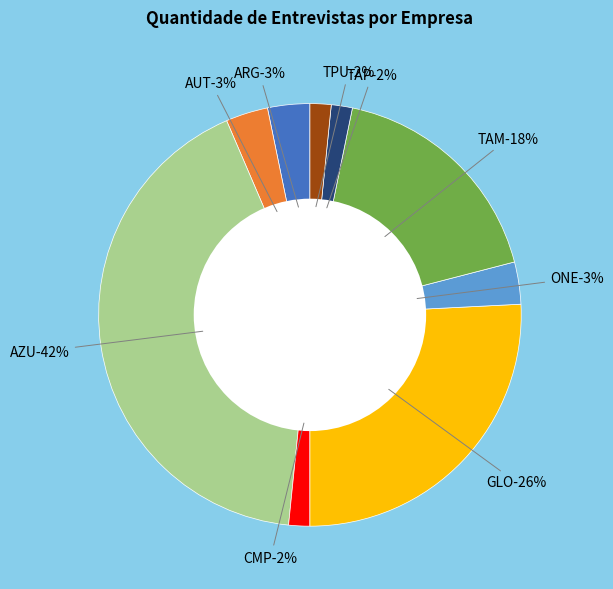

To the nearest percent, what is the difference between the largest and smallest slice percentages?

40%